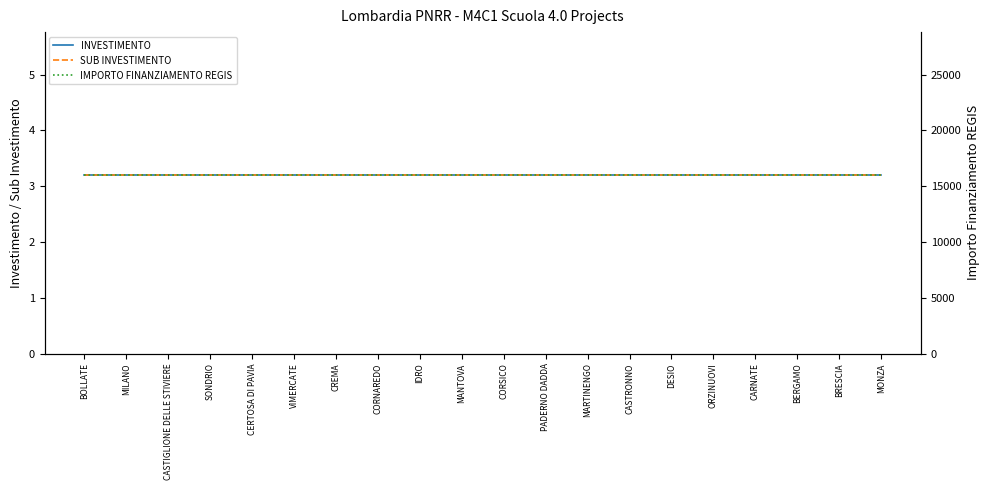

What is the sum of all IMPORTO FINANZIAMENTO REGIS values?

320000.0